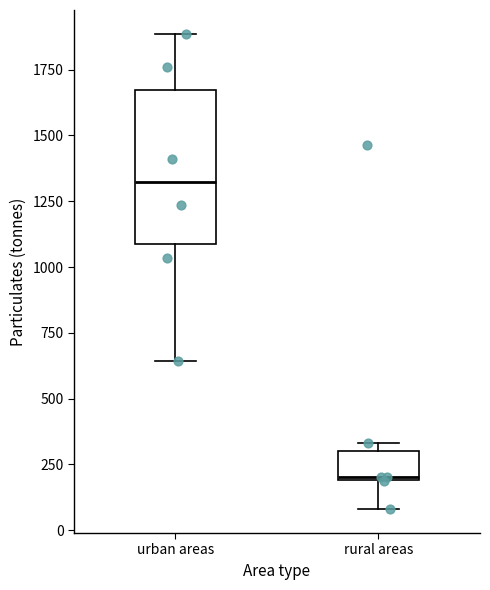

Reading left to right, transcribe this box plot: for each box, give where its median line is, the range the box spans, and where its two whiskers end, as read against the y-axis. The values are not printed on the chart, so give them approximately, as read against the axis.

urban areas: median 1300, box 1100 to 1650, whiskers 650 to 1900
rural areas: median 200, box 200 to 300, whiskers 100 to 350